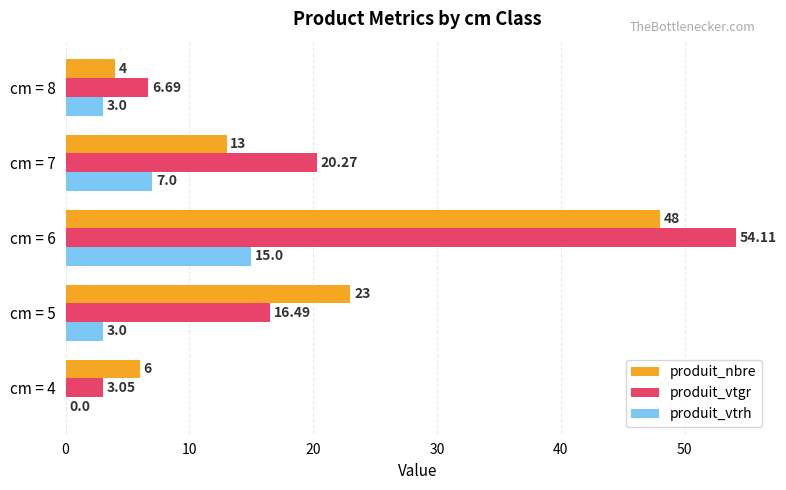

Which series has the largest total across all categories?

produit_vtgr